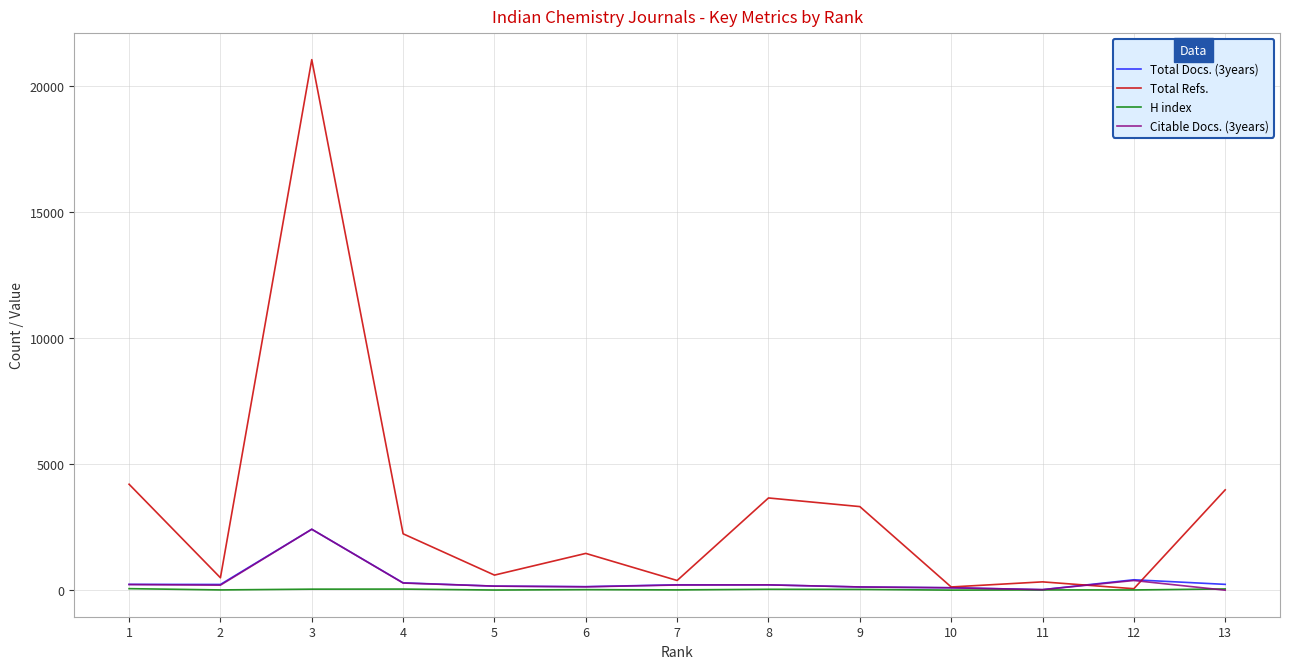

What value does the H index series have at 13, to the nearest 10?

50